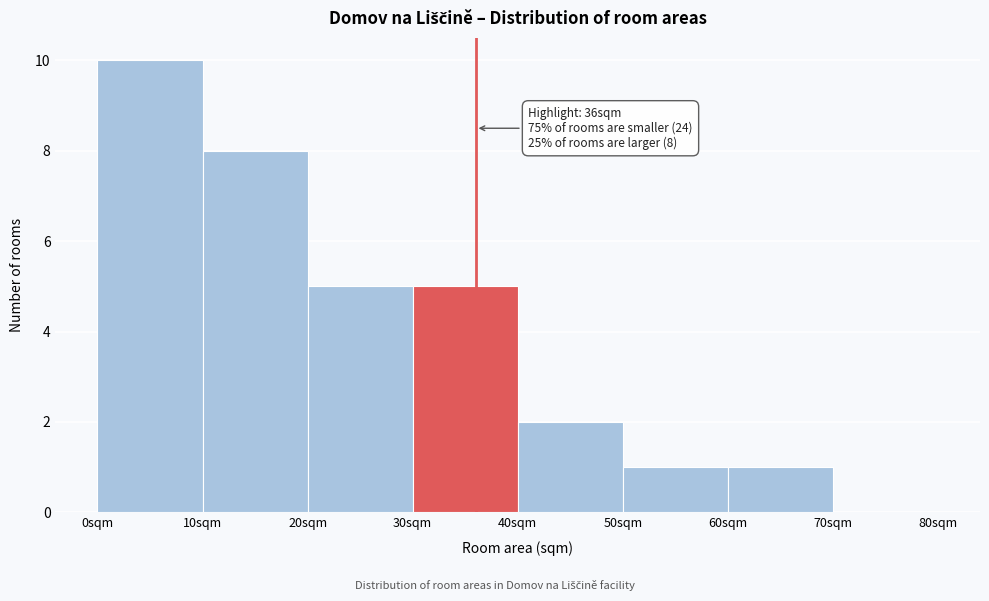

Over which range of the x-axis is the bar tallest?

0 to 10